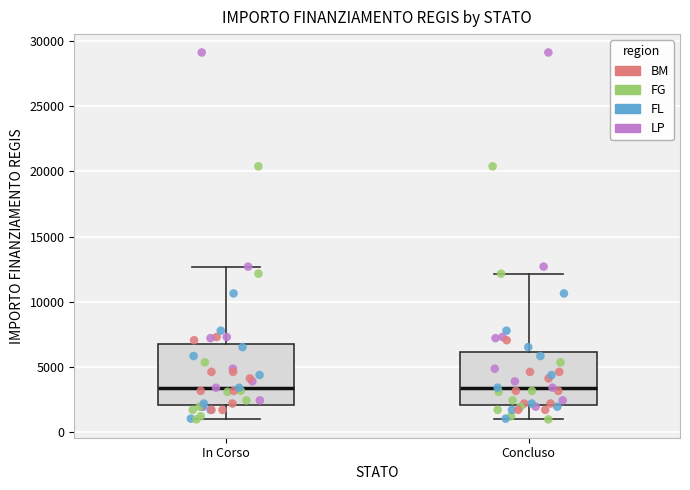

Reading left to right, transcribe this box plot: for each box, give where its median line is, the range the box spans, and where its two whiskers end, as read against the y-axis. The values are not printed on the chart, so give them approximately, as read against the axis.

In Corso: median 3500, box 2000 to 7000, whiskers 1000 to 12500
Concluso: median 3500, box 2000 to 6000, whiskers 1000 to 12000